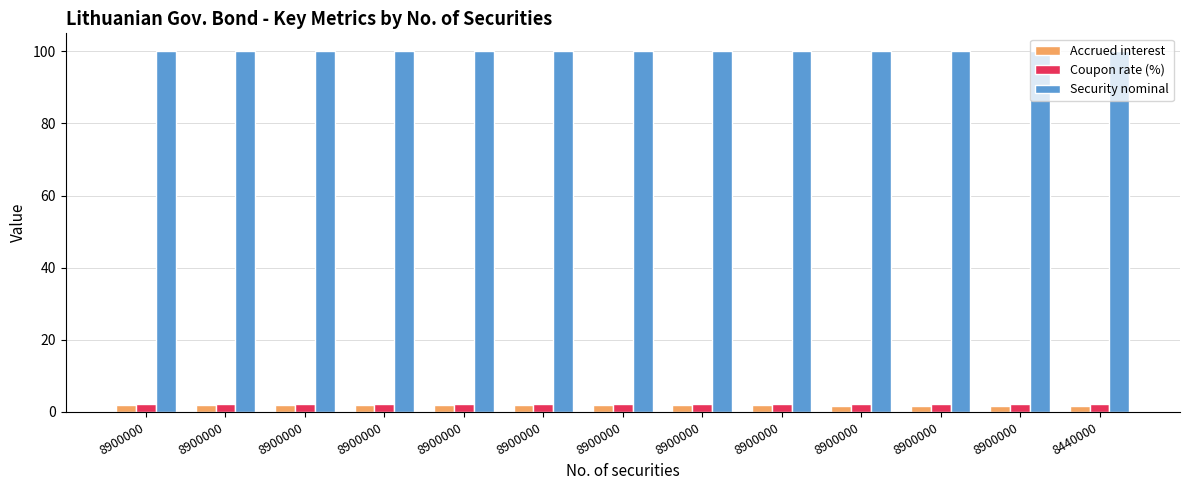

Reading left to right, list all the values displayed in this chart.

Accrued interest: 8900000=1.9	8900000=1.9	8900000=1.9	8900000=1.8	8900000=1.8	8900000=1.8	8900000=1.8	8900000=1.8	8900000=1.8	8900000=1.8	8900000=1.8	8900000=1.8	8440000=1.8
Coupon rate (%): 8900000=2.3	8900000=2.3	8900000=2.3	8900000=2.3	8900000=2.3	8900000=2.3	8900000=2.3	8900000=2.3	8900000=2.3	8900000=2.3	8900000=2.3	8900000=2.3	8440000=2.3
Security nominal: 8900000=100.0	8900000=100.0	8900000=100.0	8900000=100.0	8900000=100.0	8900000=100.0	8900000=100.0	8900000=100.0	8900000=100.0	8900000=100.0	8900000=100.0	8900000=100.0	8440000=100.0